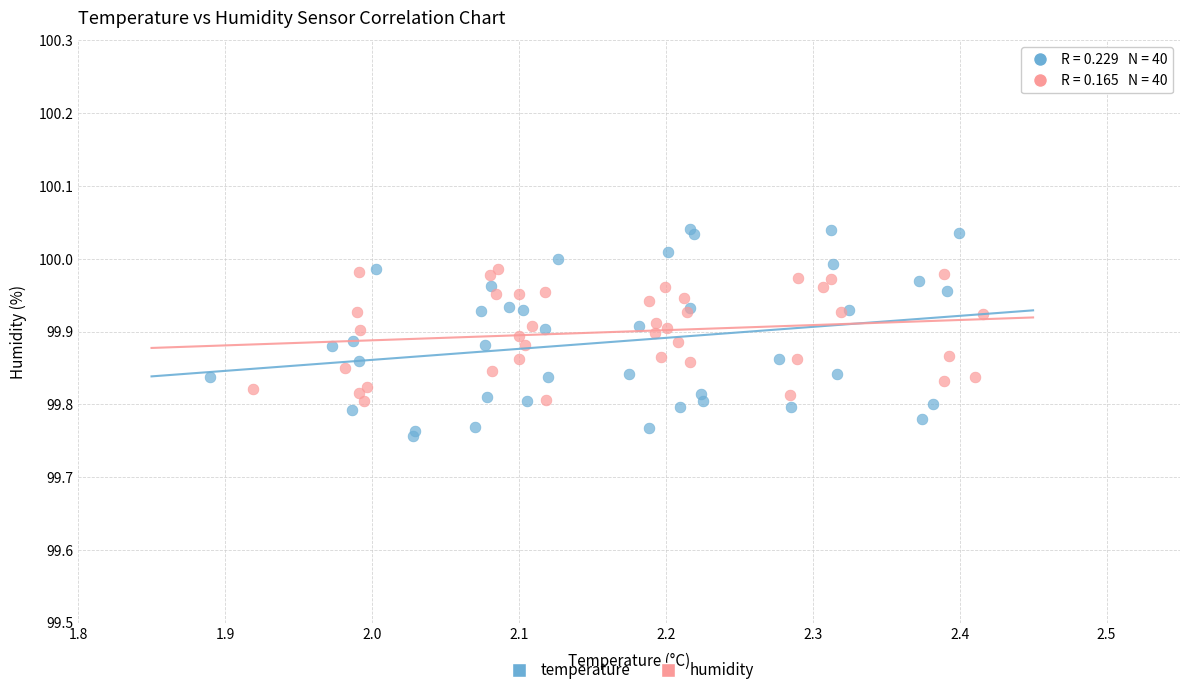

Which series reaches the minimum Y coordinate?

temperature